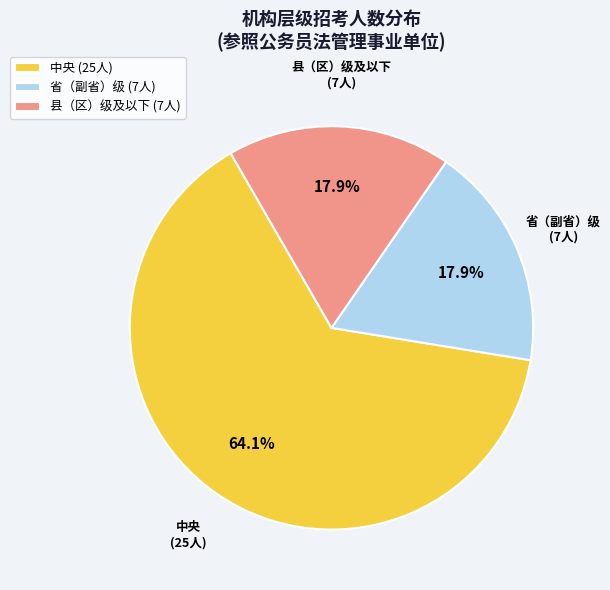

Combined, do 中央 and 县（区）级及以下 account for over 50%?

Yes